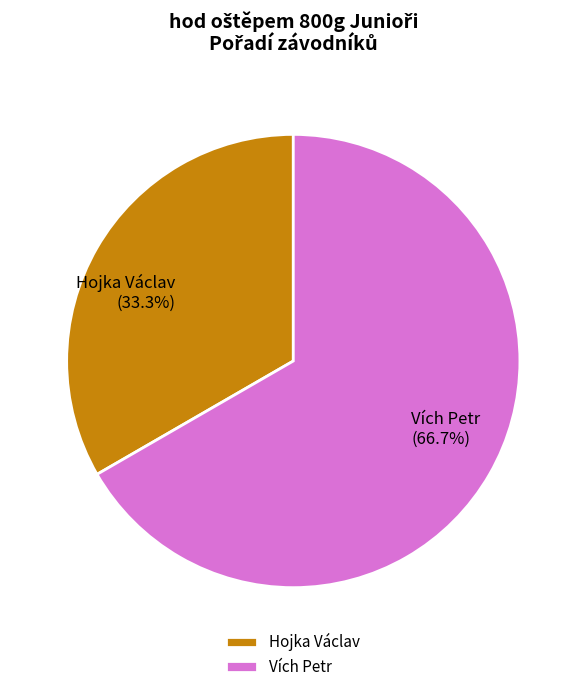

How many slices are in this pie chart?

2